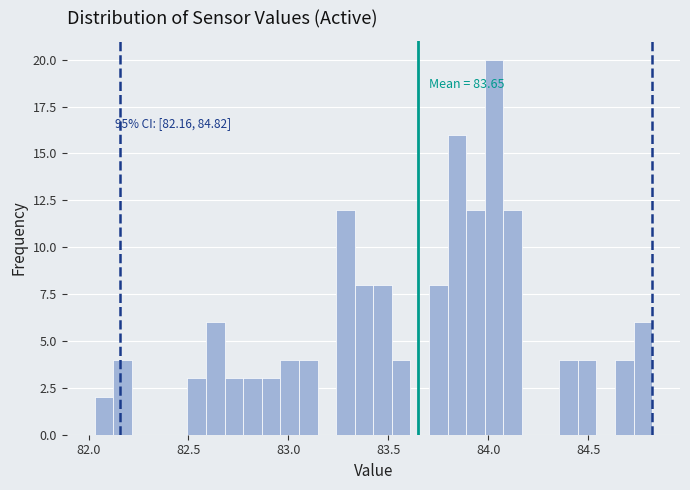

Read against the x-axis, roughly where is the centre of the tallest bar?

84.05